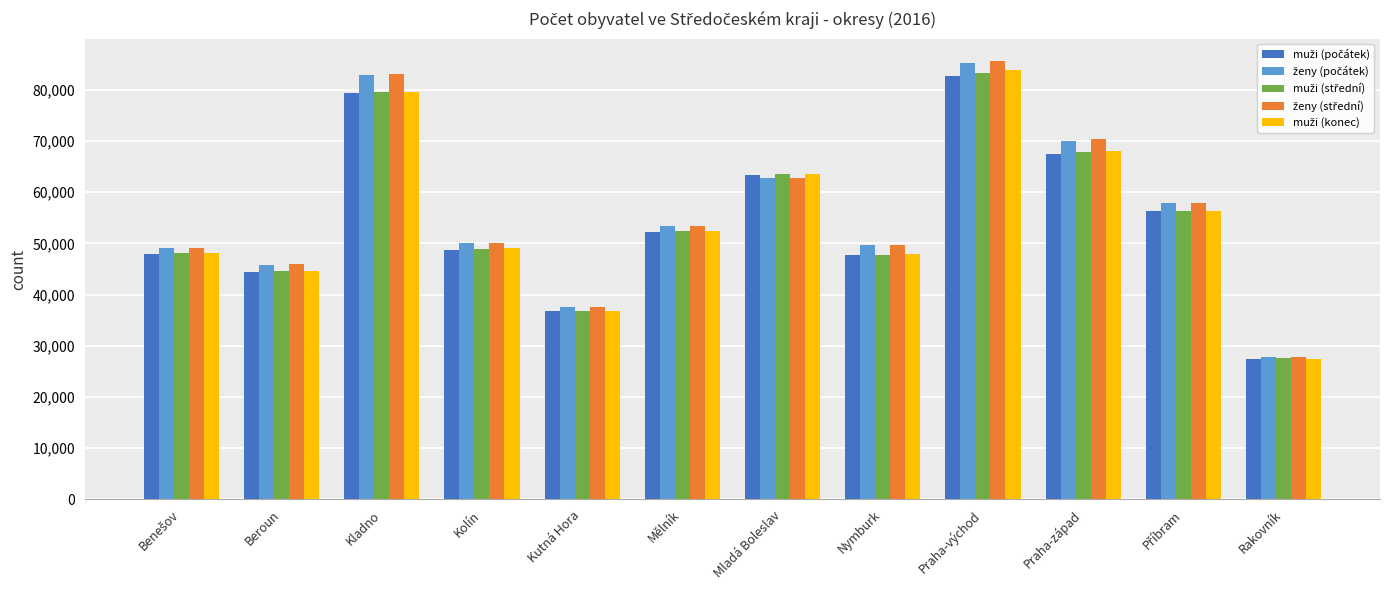

Does the chart contain any negative values?

No